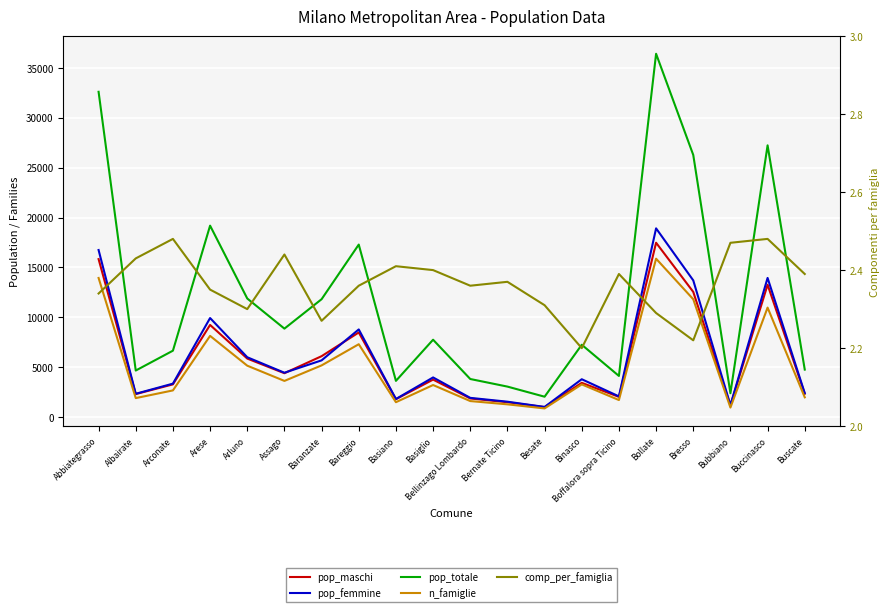

Where is the first local minimum for pop_totale?

Albairate